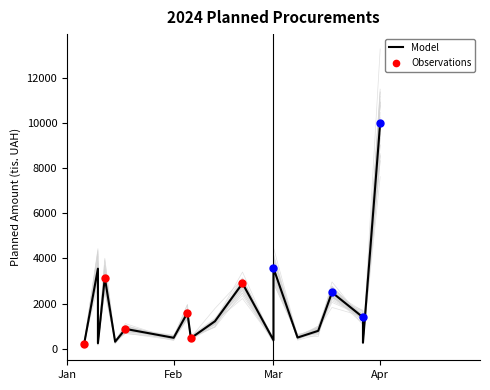

Which has a higher value, 2024-01-10 or 2024-01-10?

2024-01-10